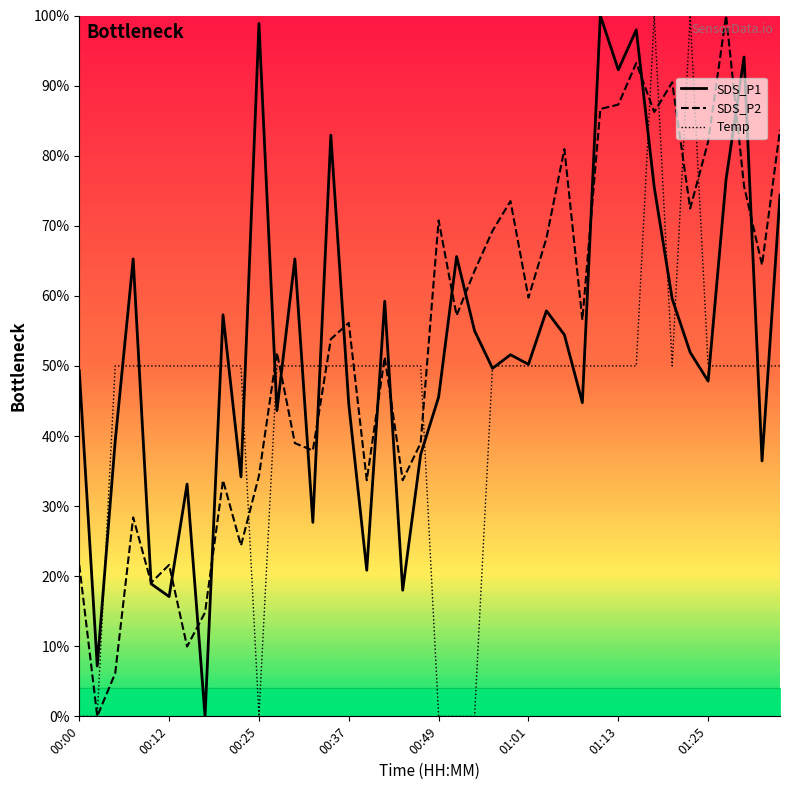

Is this an area chart (filled region under the line)?

No